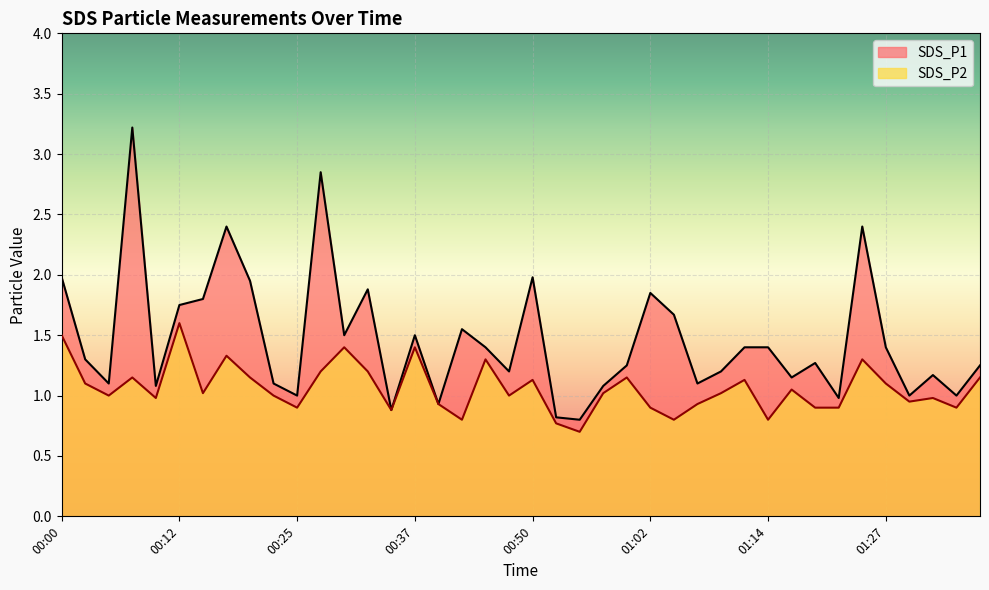

Reading left to right, extract all data points from this chart.

SDS_P1: 00:00=2.0	00:02=1.3	00:05=1.1	00:07=3.2	00:10=1.1	00:12=1.8	00:15=1.8	00:17=2.4	00:20=1.9	00:23=1.1	00:25=1.0	00:27=2.9	00:30=1.5	00:32=1.9	00:35=0.9	00:37=1.5	00:40=0.9	00:43=1.6	00:45=1.4	00:47=1.2	00:50=2.0	00:52=0.8	00:55=0.8	00:57=1.1	01:00=1.2	01:02=1.9	01:04=1.7	01:07=1.1	01:09=1.2	01:12=1.4	01:14=1.4	01:17=1.1	01:19=1.3	01:22=1.0	01:24=2.4	01:27=1.4	01:29=1.0	01:32=1.2	01:34=1.0	01:36=1.2
SDS_P2: 00:00=1.5	00:02=1.1	00:05=1.0	00:07=1.1	00:10=1.0	00:12=1.6	00:15=1.0	00:17=1.3	00:20=1.1	00:23=1.0	00:25=0.9	00:27=1.2	00:30=1.4	00:32=1.2	00:35=0.9	00:37=1.4	00:40=0.9	00:43=0.8	00:45=1.3	00:47=1.0	00:50=1.1	00:52=0.8	00:55=0.7	00:57=1.0	01:00=1.1	01:02=0.9	01:04=0.8	01:07=0.9	01:09=1.0	01:12=1.1	01:14=0.8	01:17=1.1	01:19=0.9	01:22=0.9	01:24=1.3	01:27=1.1	01:29=0.9	01:32=1.0	01:34=0.9	01:36=1.1